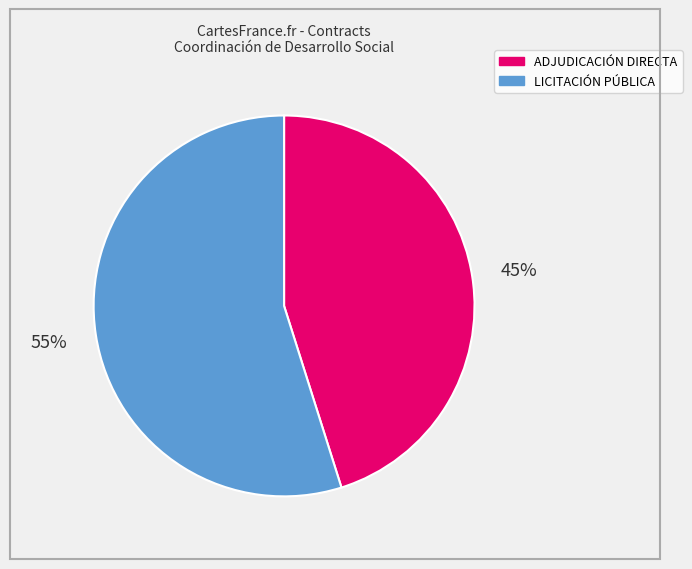

How many segments does this pie chart have?

2